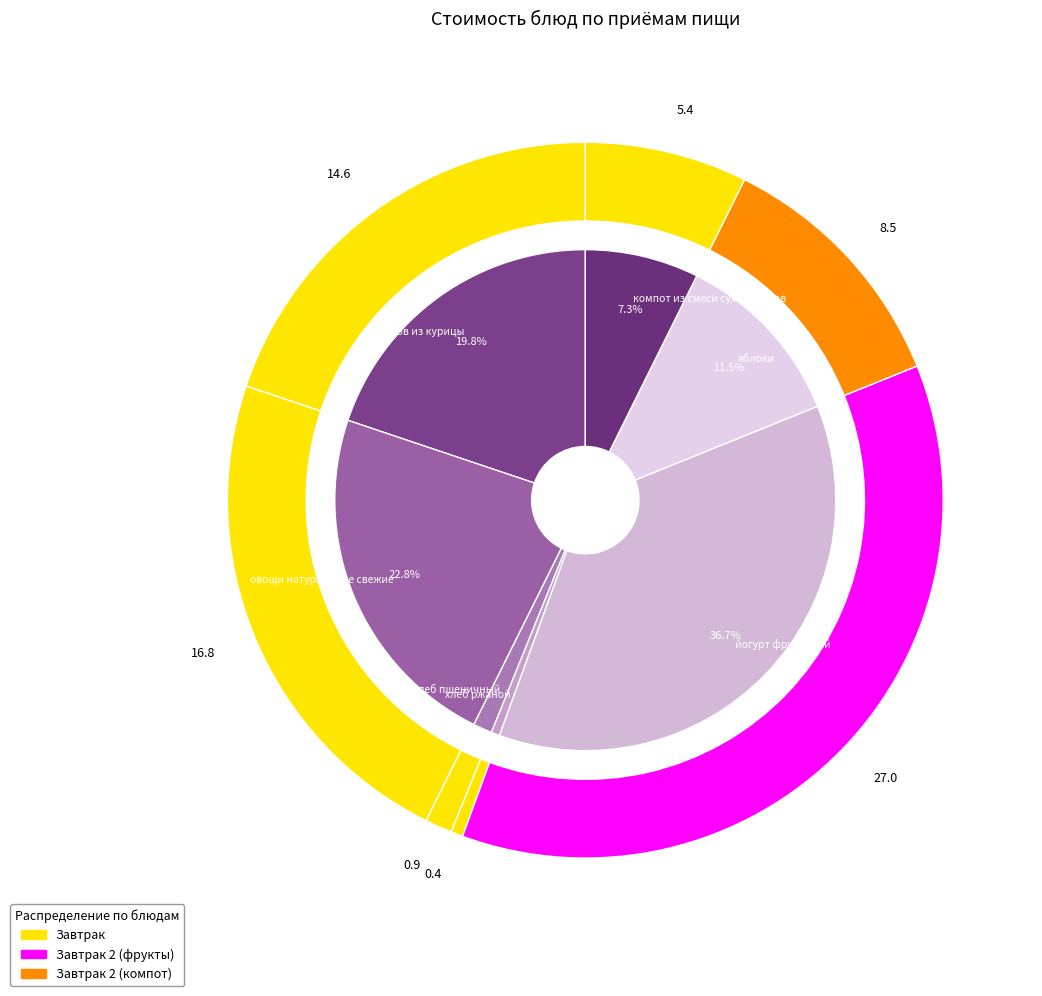

Between йогурт фруктовый and овощи натуральные свежие, which is larger?

йогурт фруктовый